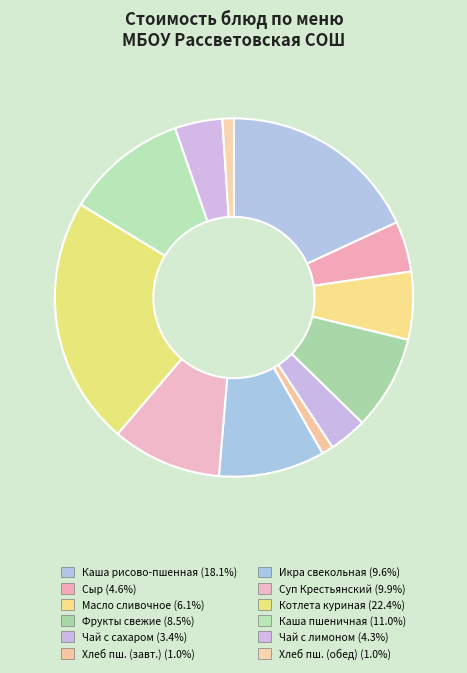

How many slices are in this pie chart?

12